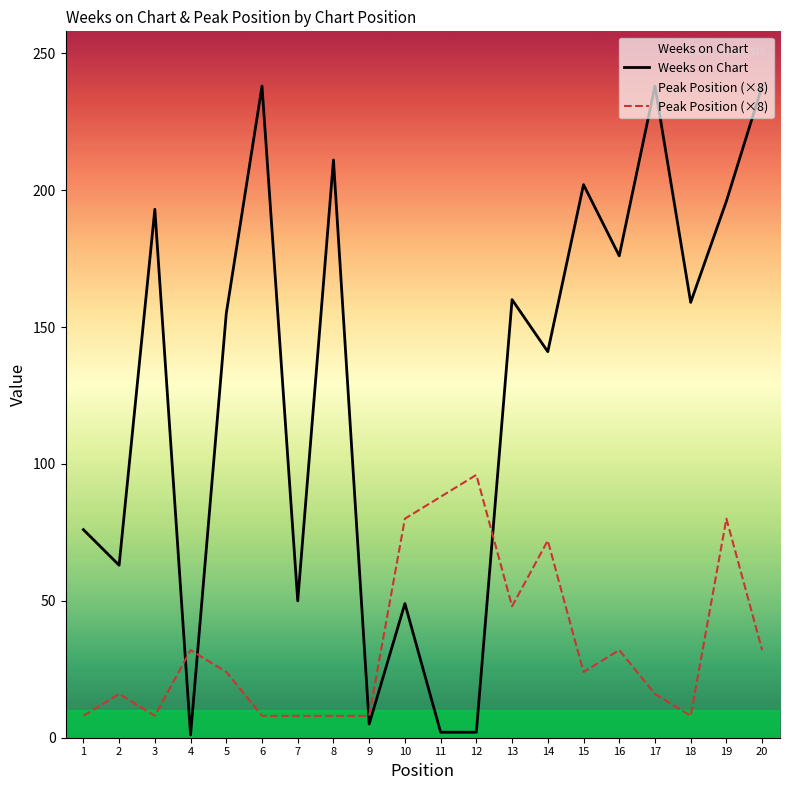

Reading left to right, extract all data points from this chart.

Weeks on Chart: 1=76	2=63	3=193	4=1	5=155	6=238	7=50	8=211	9=5	10=49	11=2	12=2	13=160	14=141	15=202	16=176	17=238	18=159	19=196	20=238
Peak Position (×8): 1=8	2=16	3=8	4=32	5=24	6=8	7=8	8=8	9=8	10=80	11=88	12=96	13=48	14=72	15=24	16=32	17=16	18=8	19=80	20=32